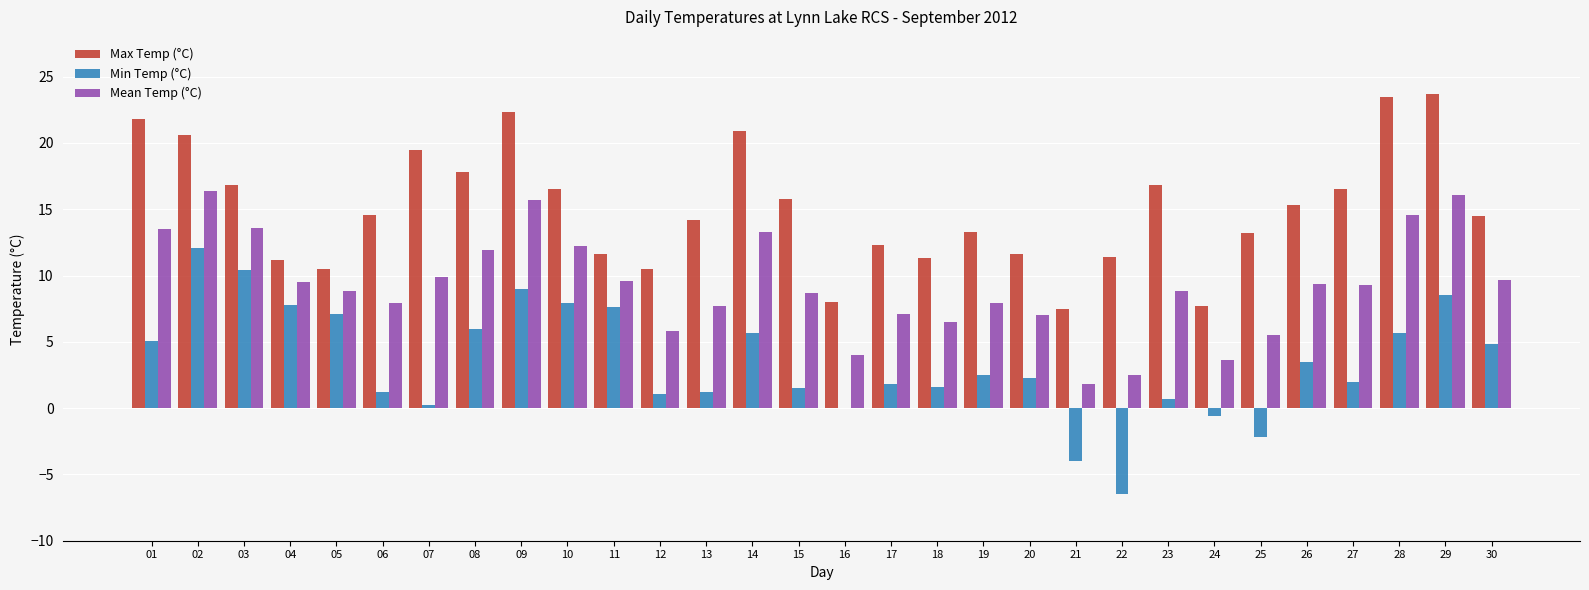

Count the number of data series in this chart.

3